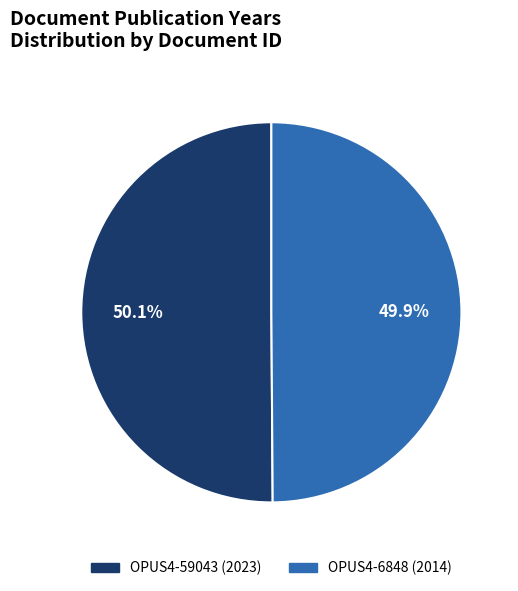

To the nearest percent, what portion does OPUS4-59043 (2023) represent?

50%